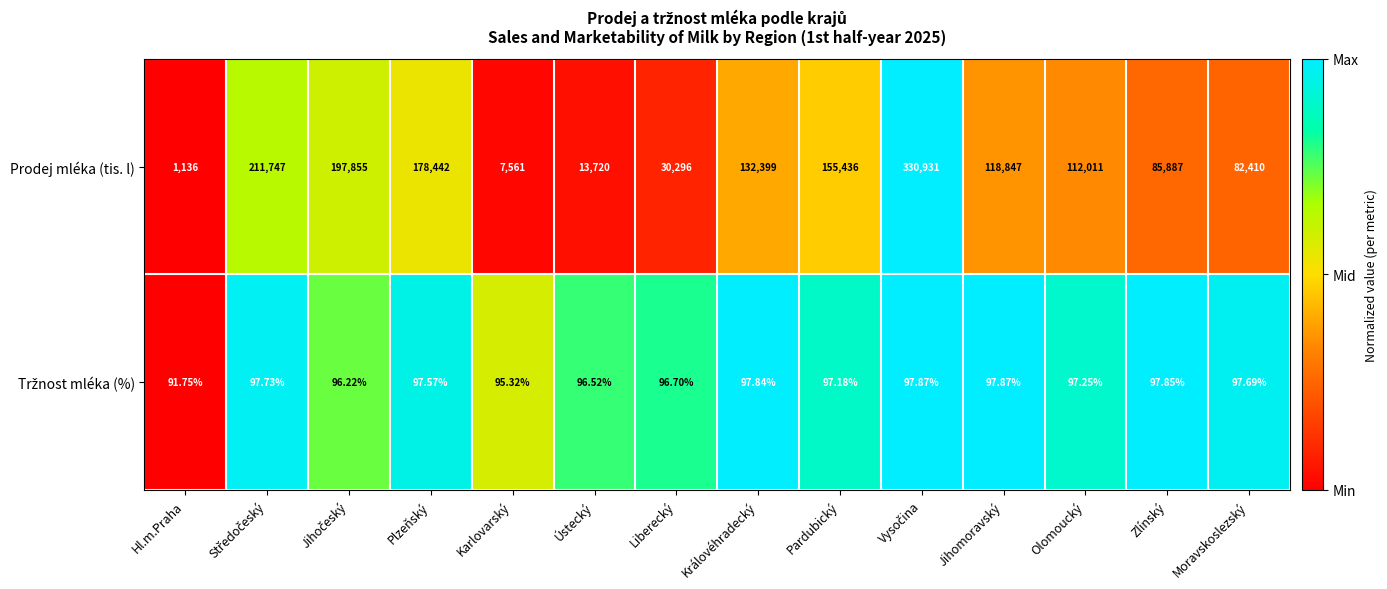

At which label is Prodej mléka (tis. l) closest to 166033?

Pardubický